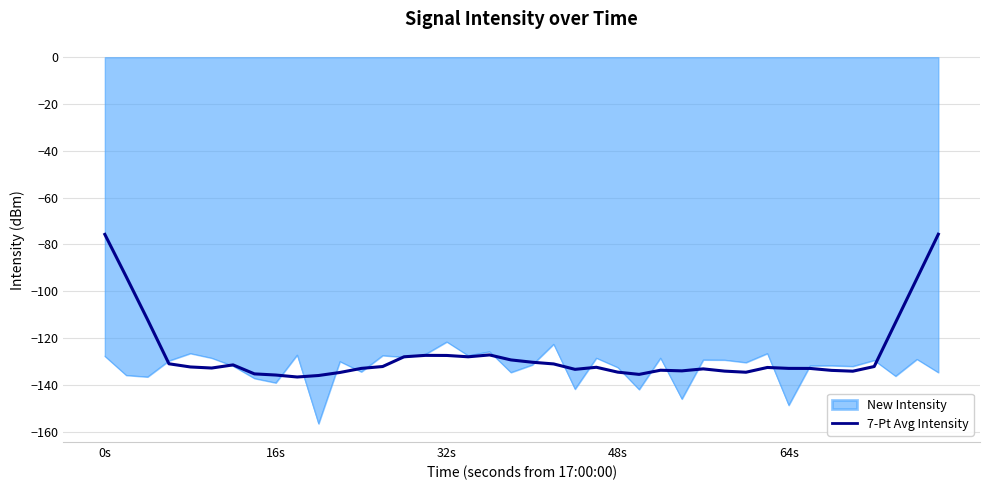

What is the maximum value shown in the chart?

-75.7